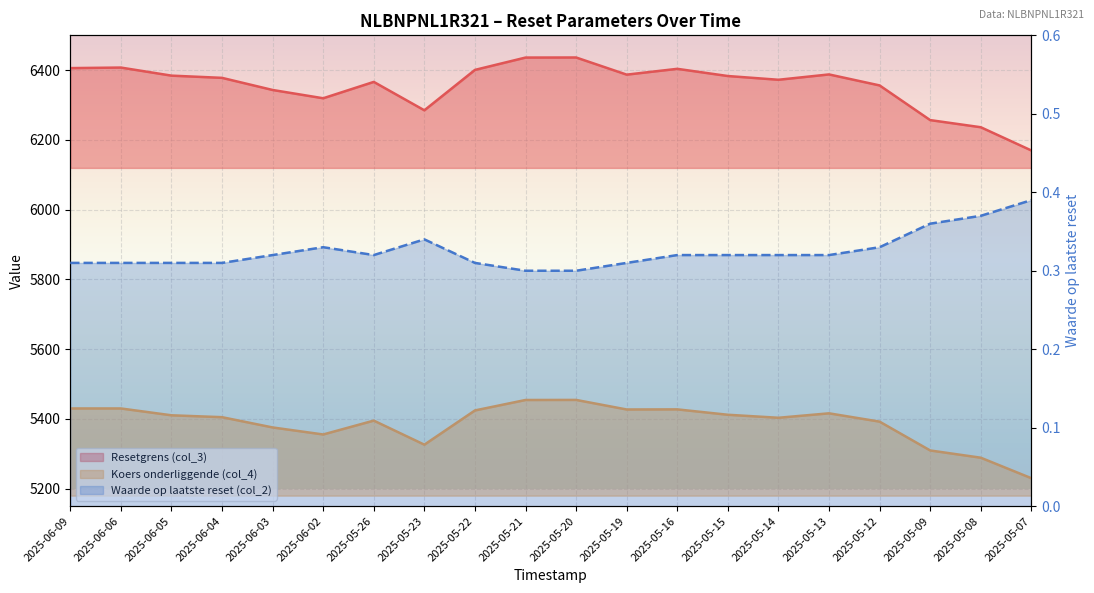

Rank the series by their maximum value, from lowest to highest.

Waarde op laatste reset (col_2), Koers onderliggende (col_4), Resetgrens (col_3)